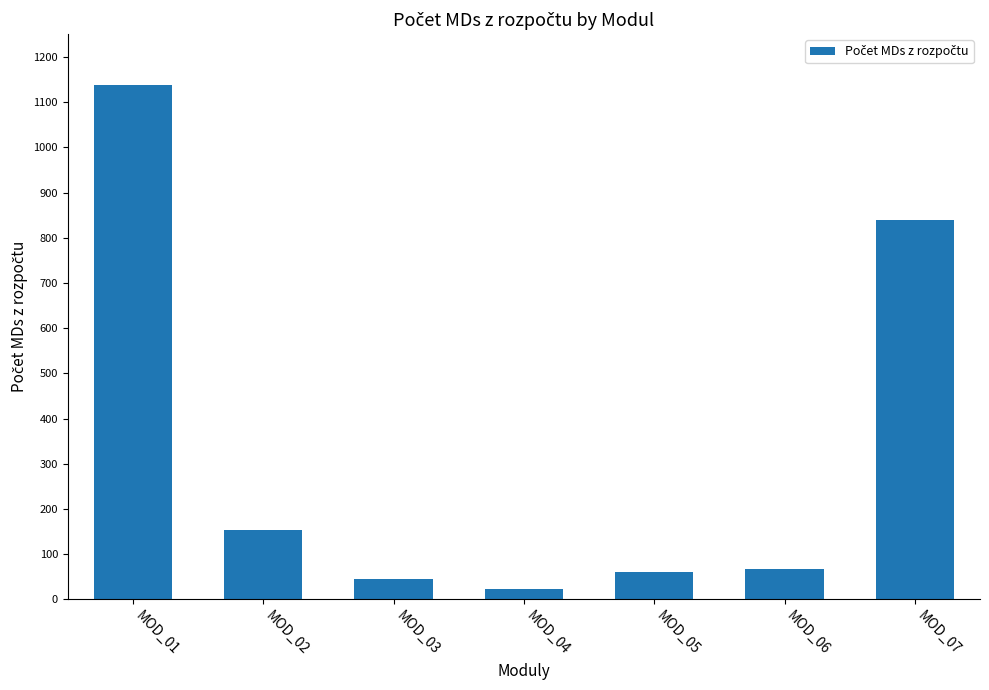

What is the greatest value displayed?

1138.5